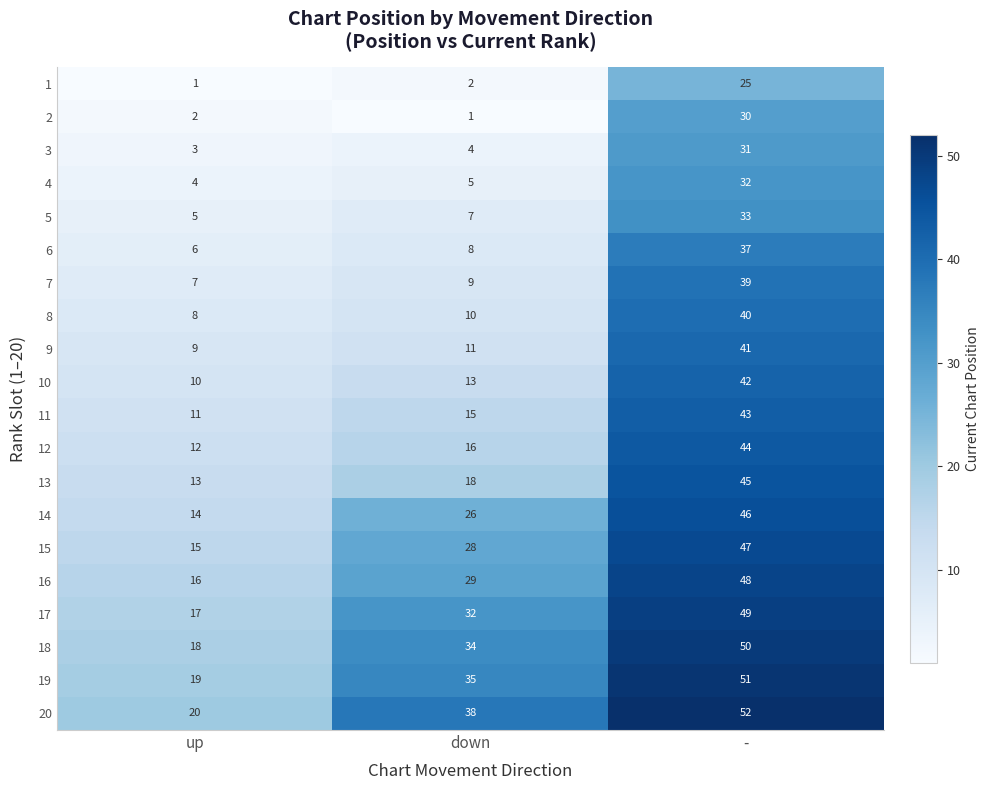

What is the spread (max minus min) of values at up?

19